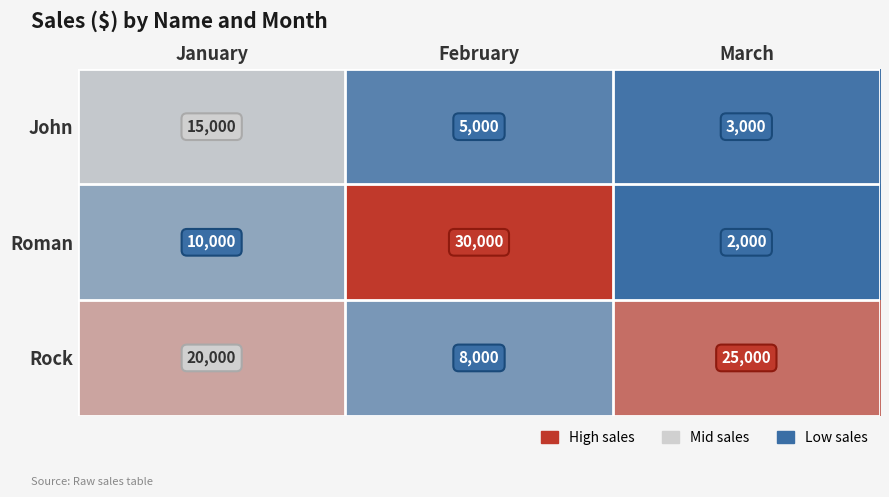

What is the smallest value displayed?

2000